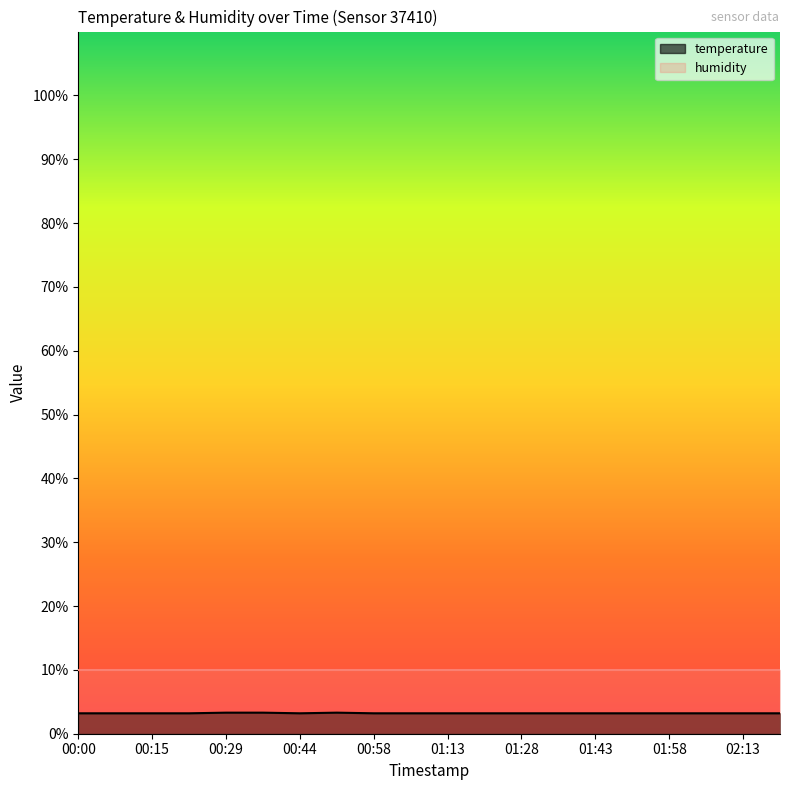

How many data points does each series have?

20